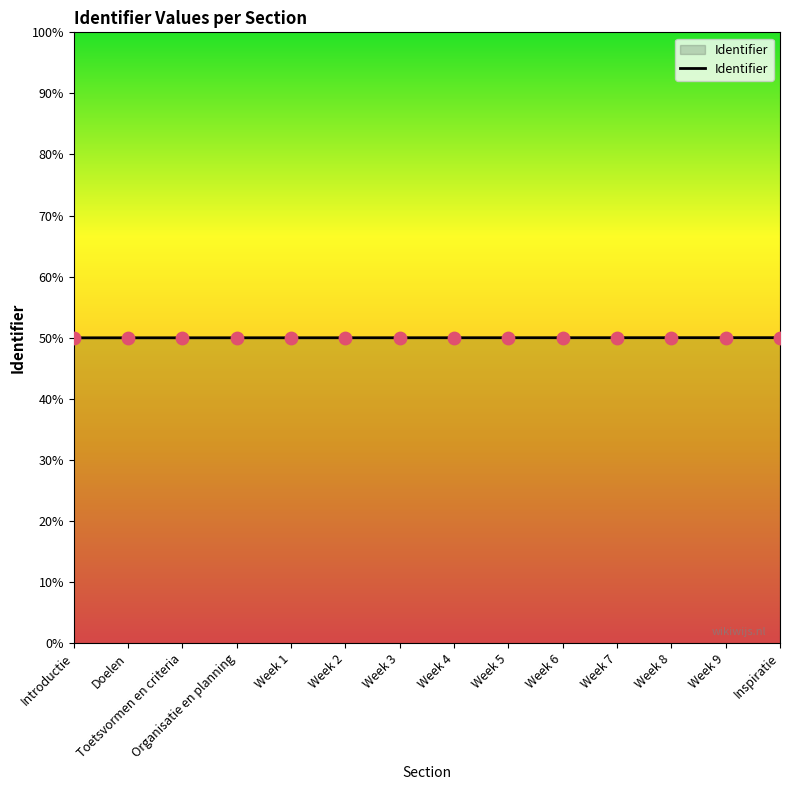

Which has a higher value, Week 4 or Week 7?

Week 7